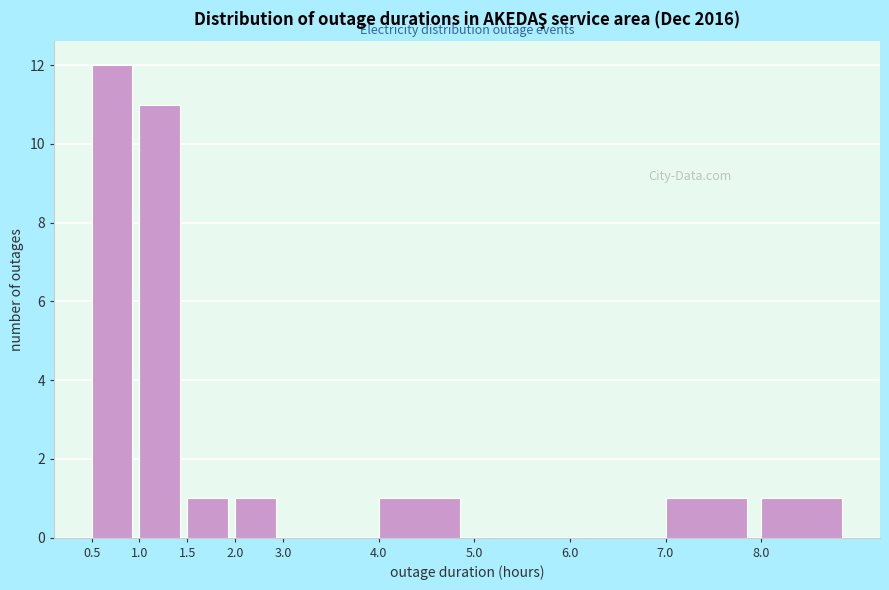

Reading left to right, list all the values displayed in this chart.

0.5=12	1.0=11	1.5=1	2.0=1	3.0=0	4.0=1	5.0=0	6.0=0	7.0=1	8.0=1